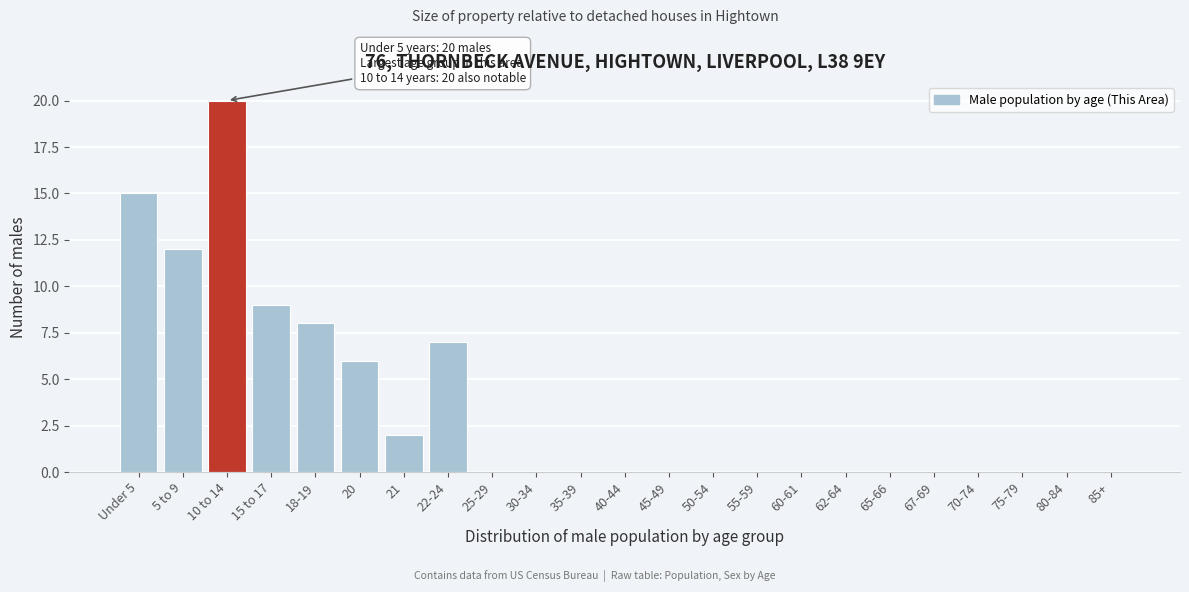

Reading left to right, list all the values displayed in this chart.

Under 5=15	5 to 9=12	10 to 14=20	15 to 17=9	18-19=8	20=6	21=2	22-24=7	25-29=0	30-34=0	35-39=0	40-44=0	45-49=0	50-54=0	55-59=0	60-61=0	62-64=0	65-66=0	67-69=0	70-74=0	75-79=0	80-84=0	85+=0